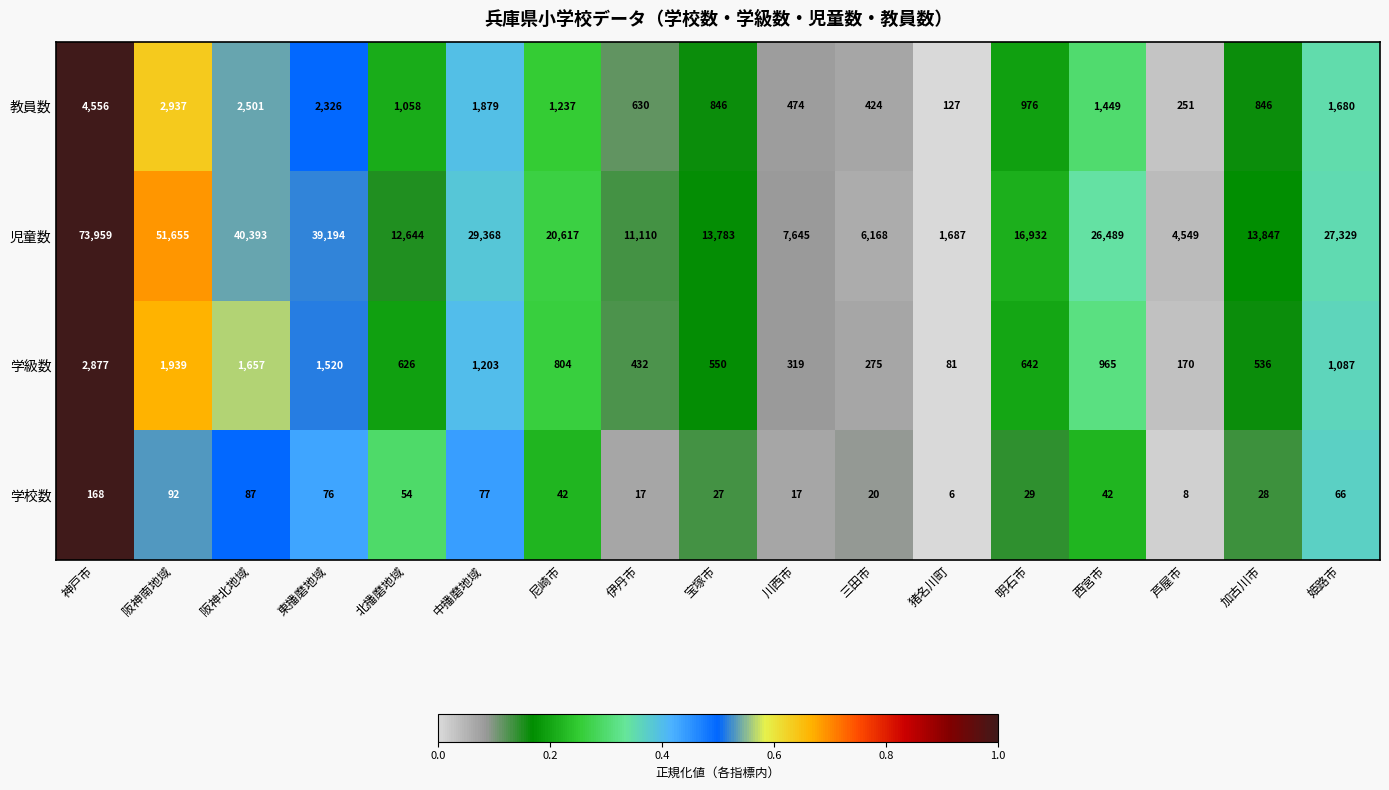

What is the difference between the highest and lowest values at 東播磨地域?

39118